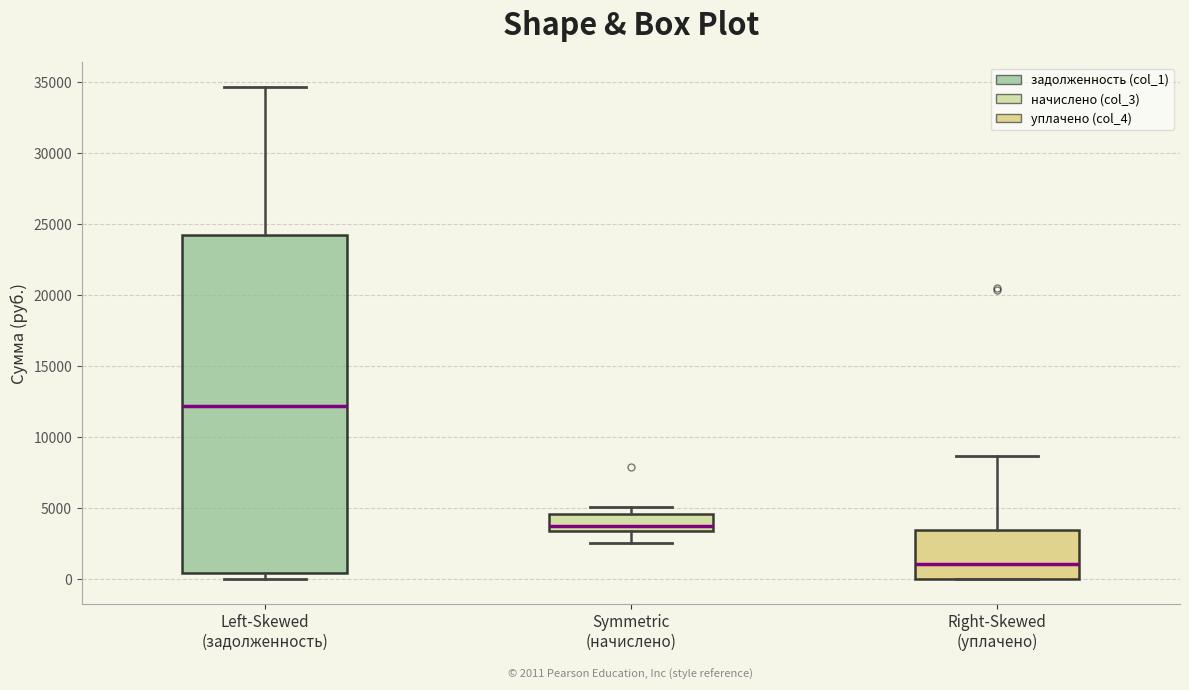

Which box's median line is the highest?

Left-Skewed (задолженность)